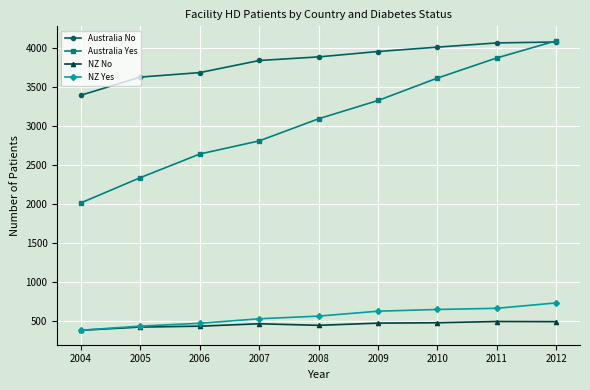

Is the value of Australia Yes at 2008 greater than the value of Australia No at 2012?

No